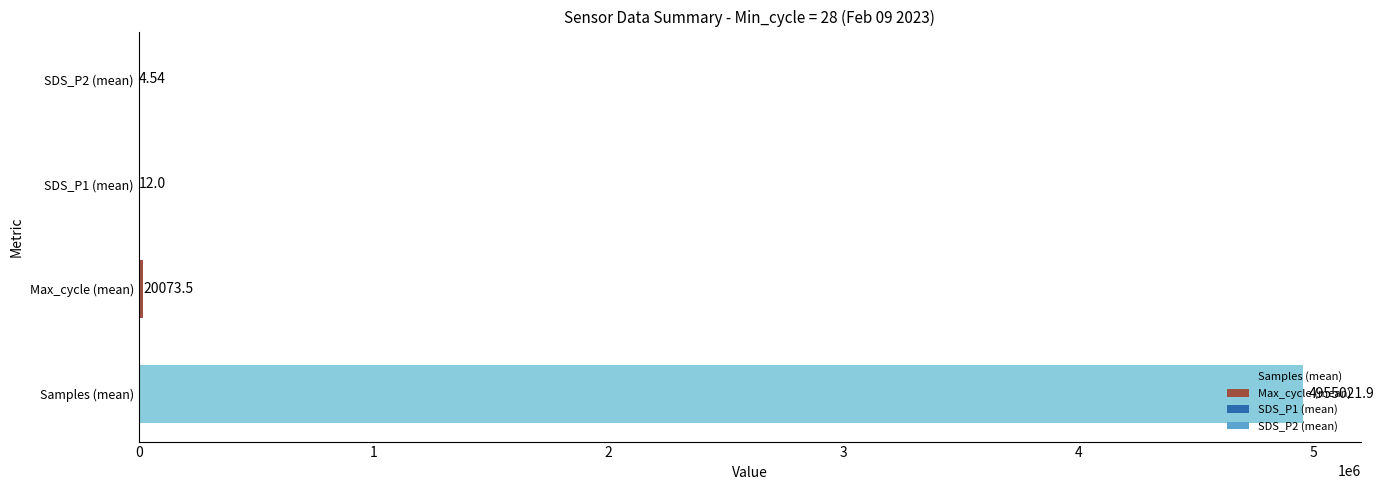

Where is the data nearest to the value 2477513?

Max_cycle (mean)